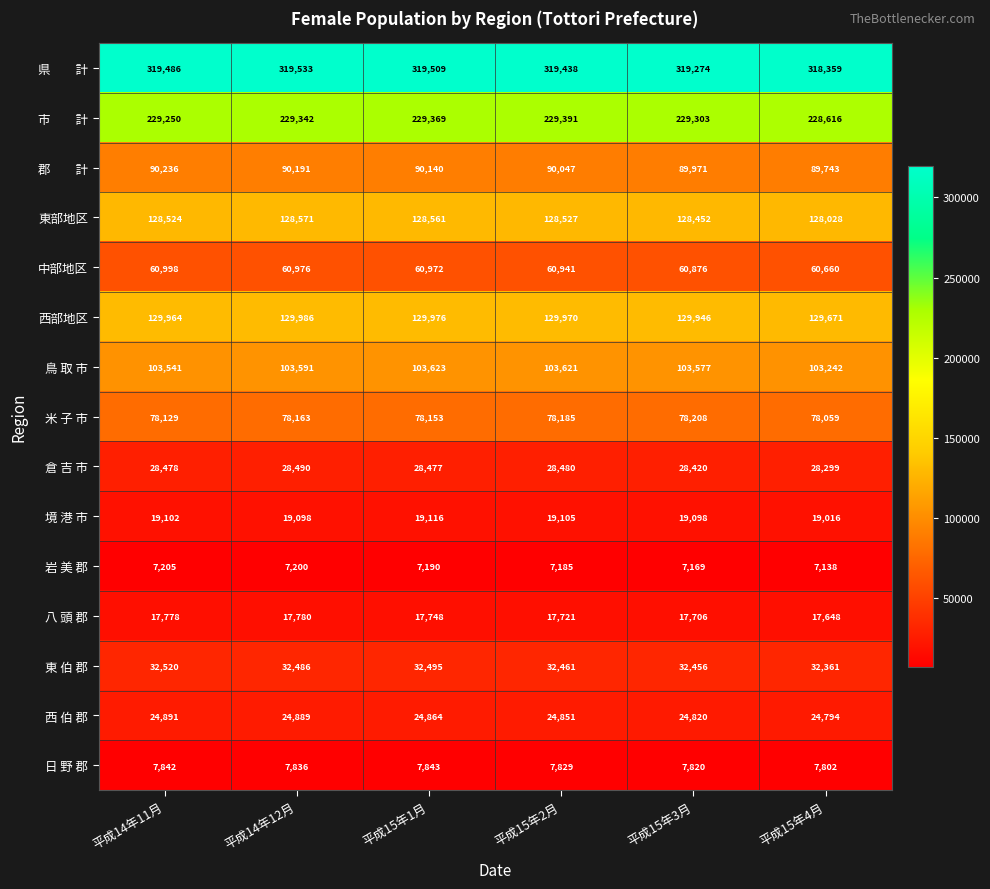

At which category does the chart reach its minimum across all series?

平成15年4月